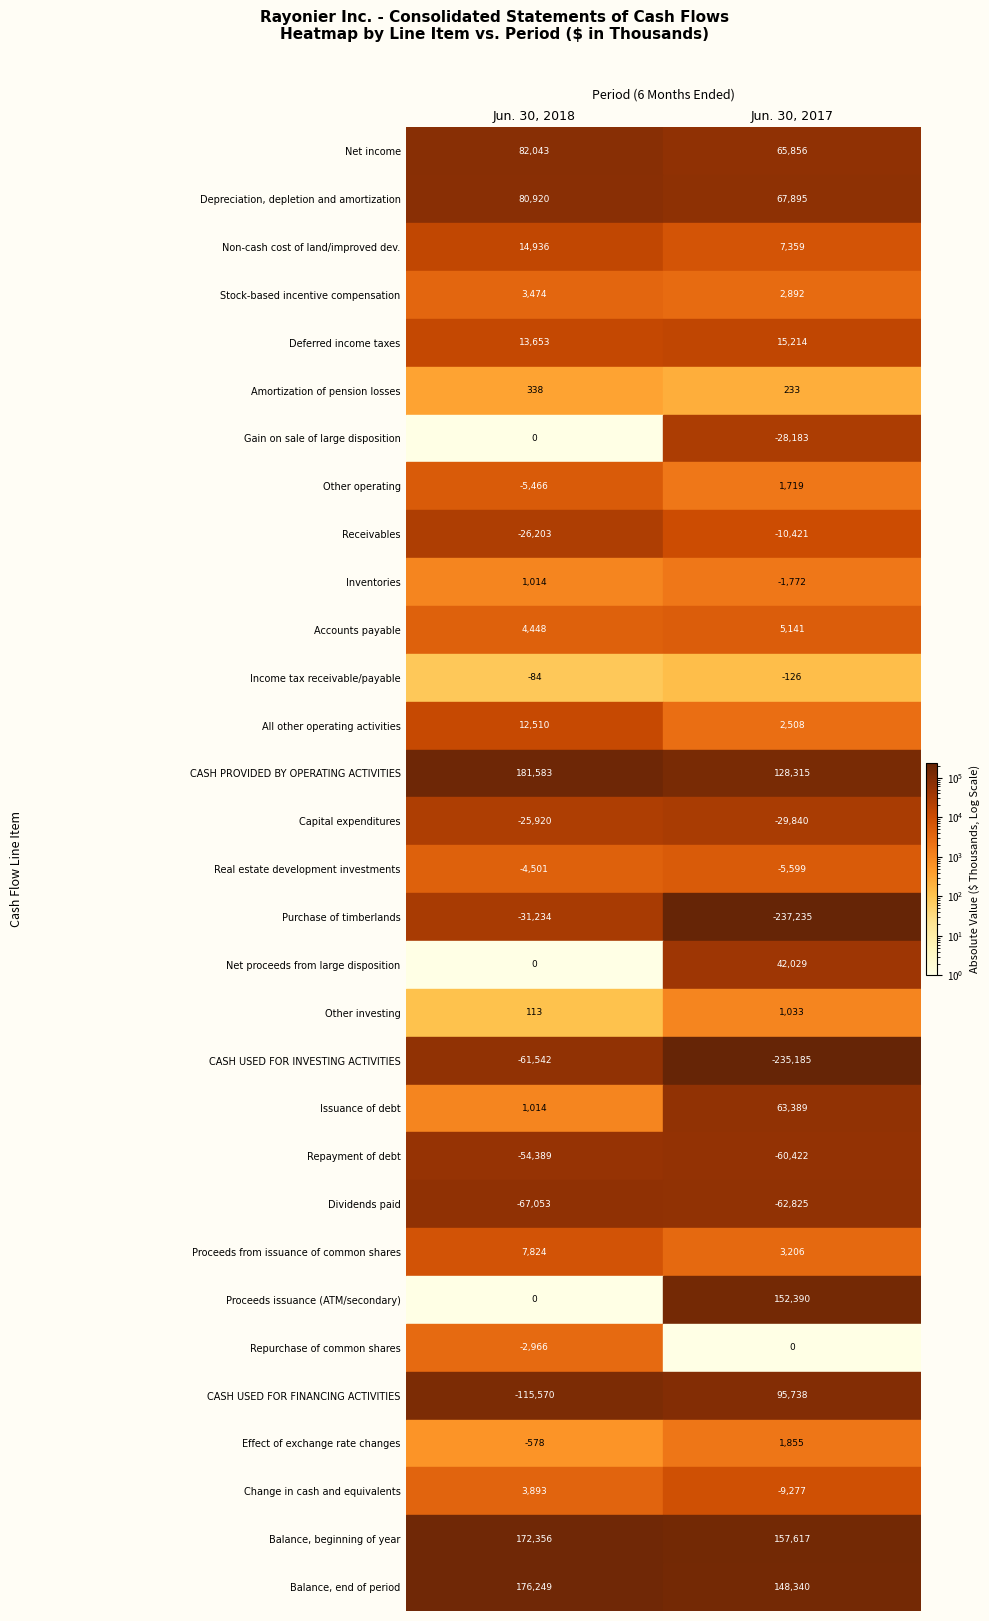

Reading right to left, extract all data points from this chart.

Net income: 1=65856	0=82043
Depreciation, depletion and amortization: 1=67895	0=80920
Non-cash cost of land/improved dev.: 1=7359	0=14936
Stock-based incentive compensation: 1=2892	0=3474
Deferred income taxes: 1=15214	0=13653
Amortization of pension losses: 1=233	0=338
Gain on sale of large disposition: 1=-28183	0=0
Other operating: 1=1719	0=-5466
Receivables: 1=-10421	0=-26203
Inventories: 1=-1772	0=1014
Accounts payable: 1=5141	0=4448
Income tax receivable/payable: 1=-126	0=-84
All other operating activities: 1=2508	0=12510
CASH PROVIDED BY OPERATING ACTIVITIES: 1=128315	0=181583
Capital expenditures: 1=-29840	0=-25920
Real estate development investments: 1=-5599	0=-4501
Purchase of timberlands: 1=-237235	0=-31234
Net proceeds from large disposition: 1=42029	0=0
Other investing: 1=1033	0=113
CASH USED FOR INVESTING ACTIVITIES: 1=-235185	0=-61542
Issuance of debt: 1=63389	0=1014
Repayment of debt: 1=-60422	0=-54389
Dividends paid: 1=-62825	0=-67053
Proceeds from issuance of common shares: 1=3206	0=7824
Proceeds issuance (ATM/secondary): 1=152390	0=0
Repurchase of common shares: 1=0	0=-2966
CASH USED FOR FINANCING ACTIVITIES: 1=95738	0=-115570
Effect of exchange rate changes: 1=1855	0=-578
Change in cash and equivalents: 1=-9277	0=3893
Balance, beginning of year: 1=157617	0=172356
Balance, end of period: 1=148340	0=176249